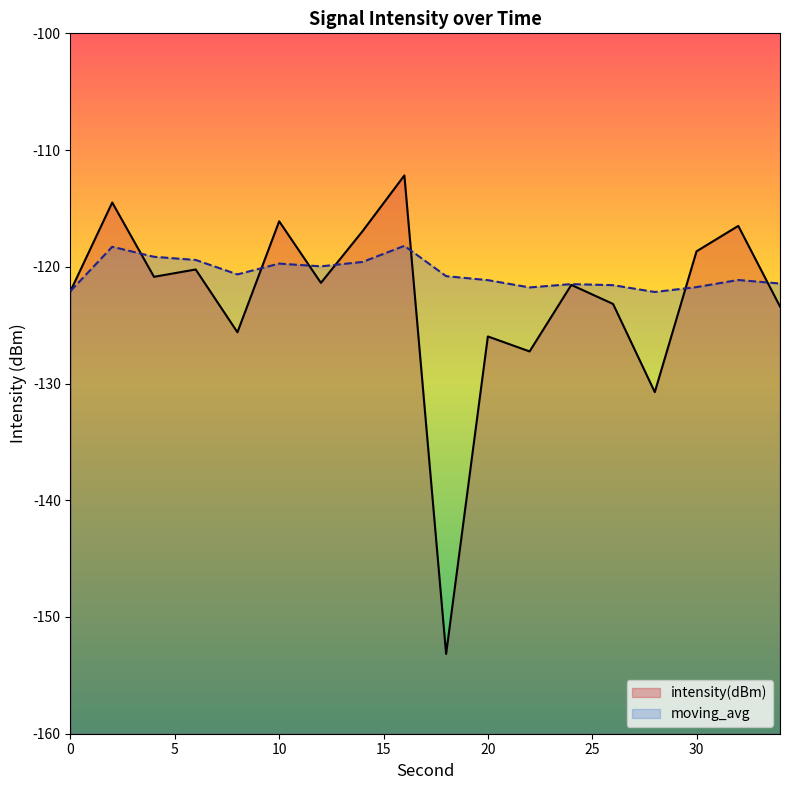

Which series has the widest spread of values?

intensity(dBm)